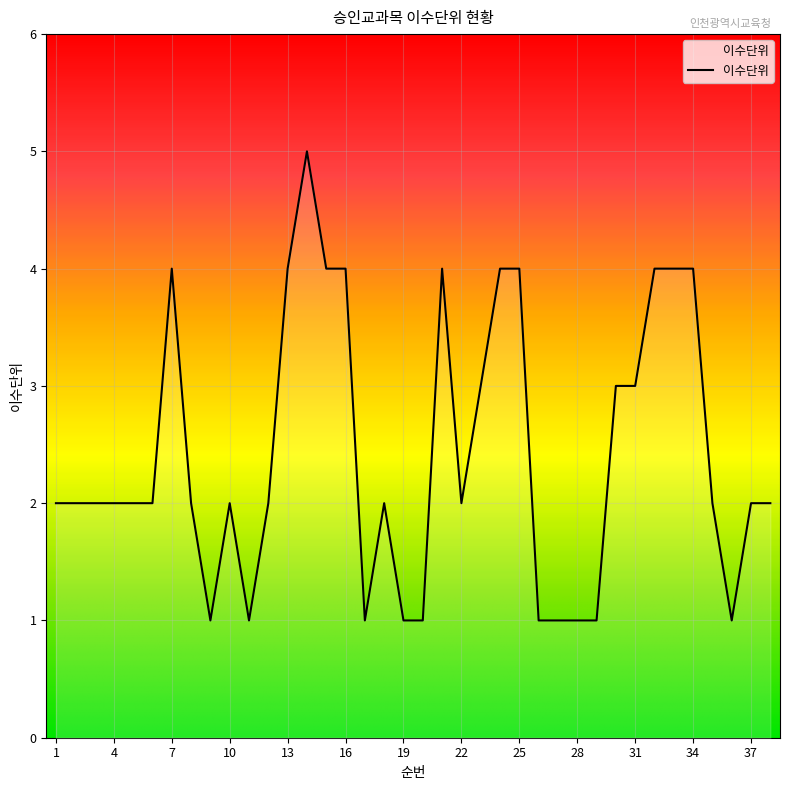

Count the number of categories in the chart.

38